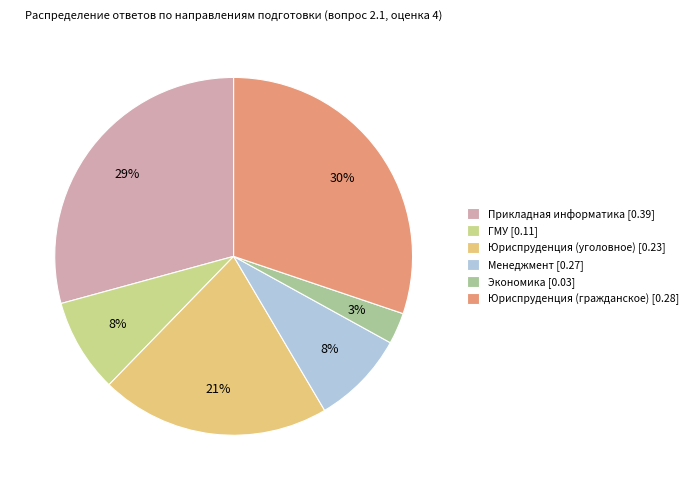

Count the number of slices in the pie.

6